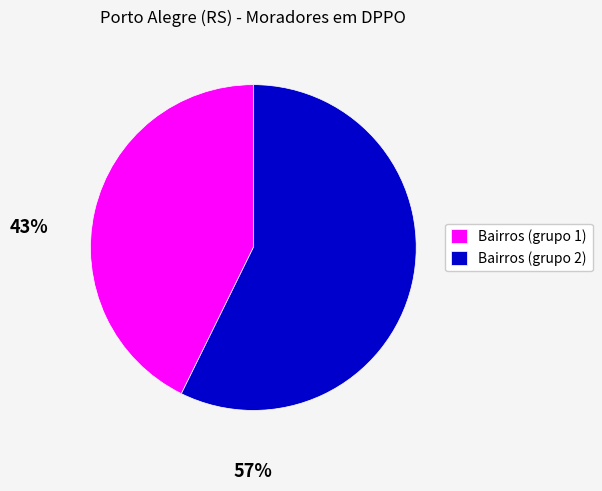

Which category has the smallest portion of the pie?

Bairros (grupo 1)